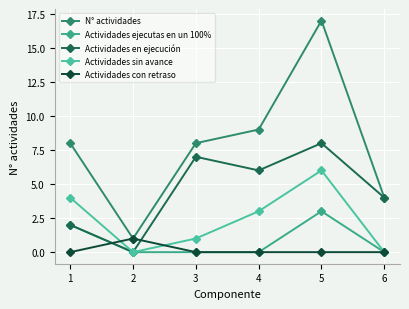

At which label does N° actividades reach its peak?

5